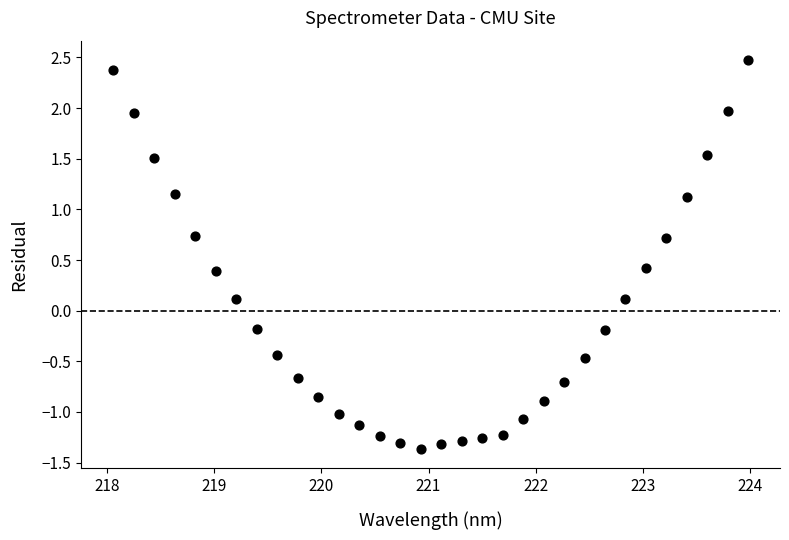

What is the range of Y values (max minus min)?

3.8